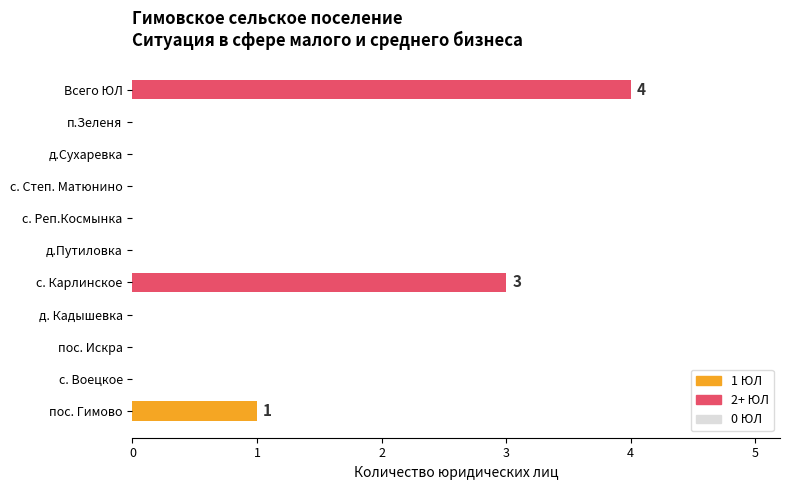

Which category has the highest value across all series?

Всего ЮЛ